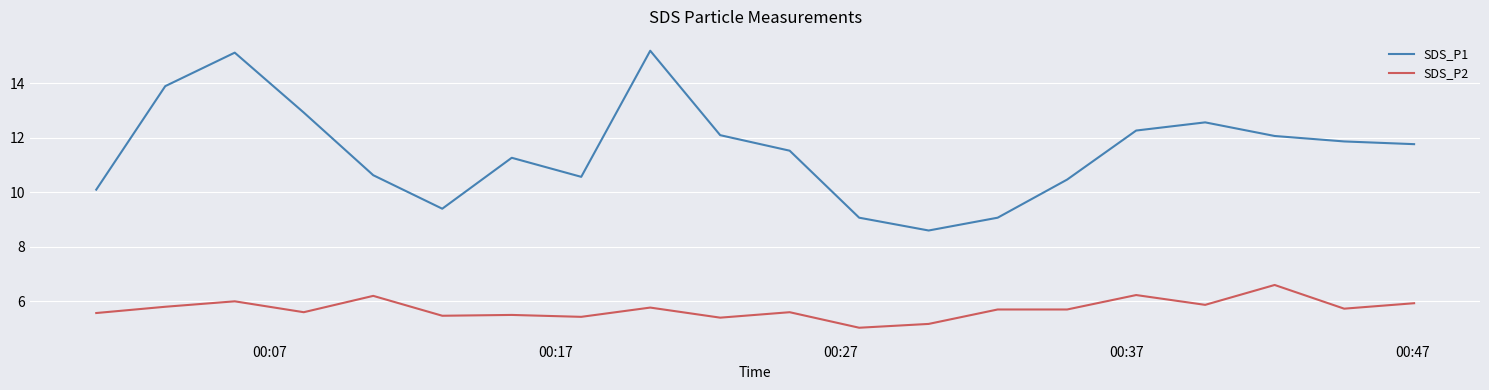

Which series has the largest total across all categories?

SDS_P1